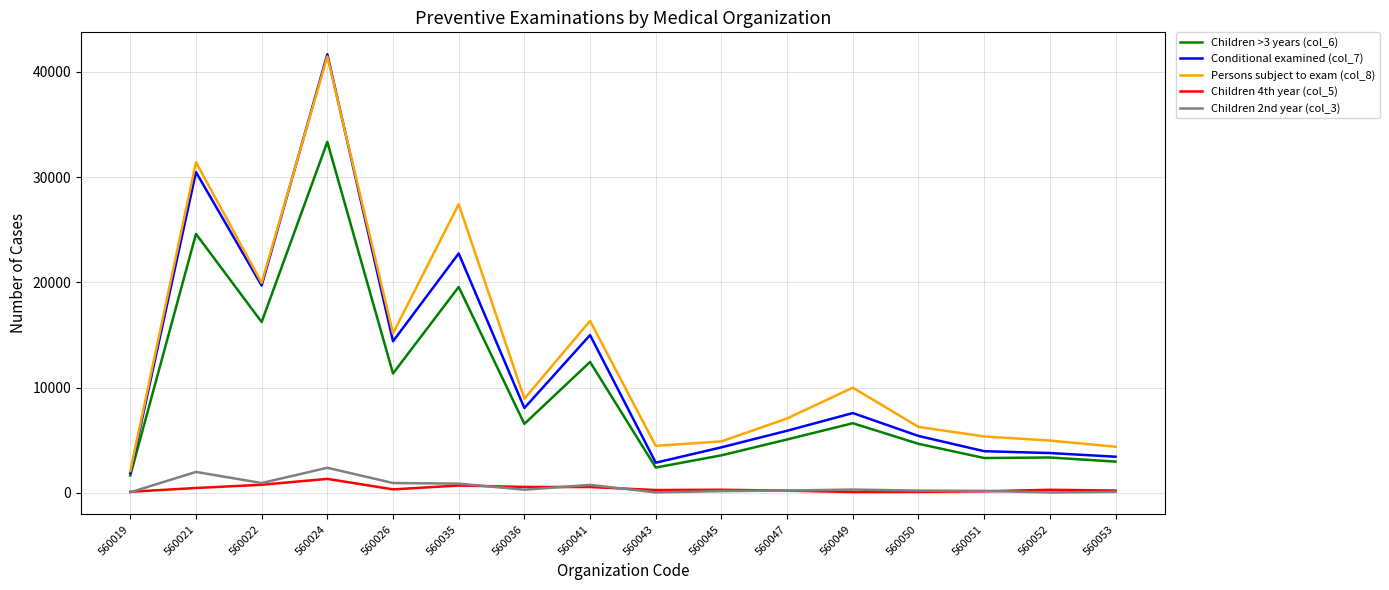

What is the maximum value shown in the chart?

41686